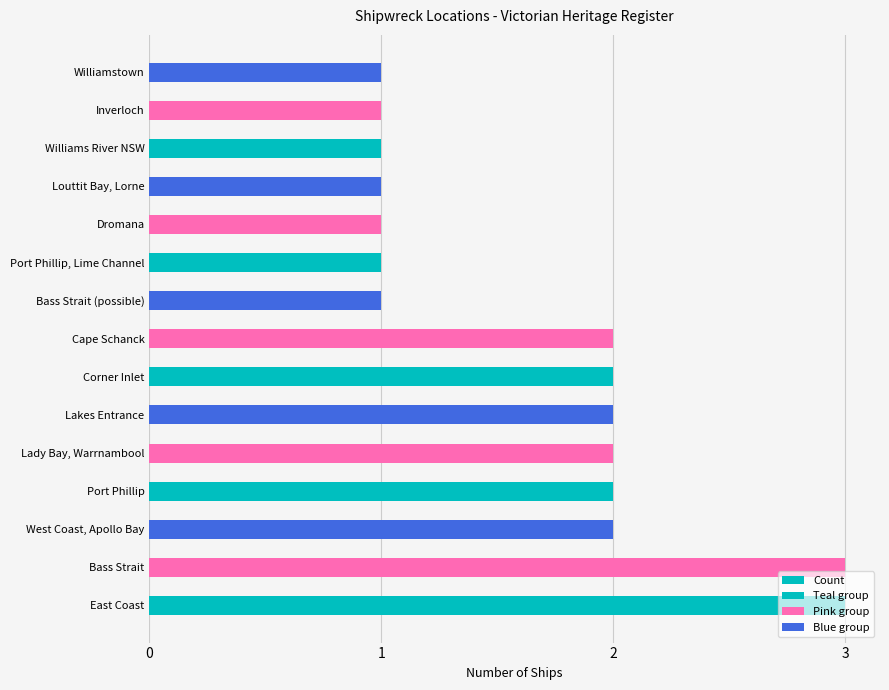

Rank the categories by value from lowest to highest.

Bass Strait (possible), Port Phillip, Lime Channel, Dromana, Louttit Bay, Lorne, Williams River NSW, Inverloch, Williamstown, West Coast, Apollo Bay, Port Phillip, Lady Bay, Warrnambool, Lakes Entrance, Corner Inlet, Cape Schanck, East Coast, Bass Strait